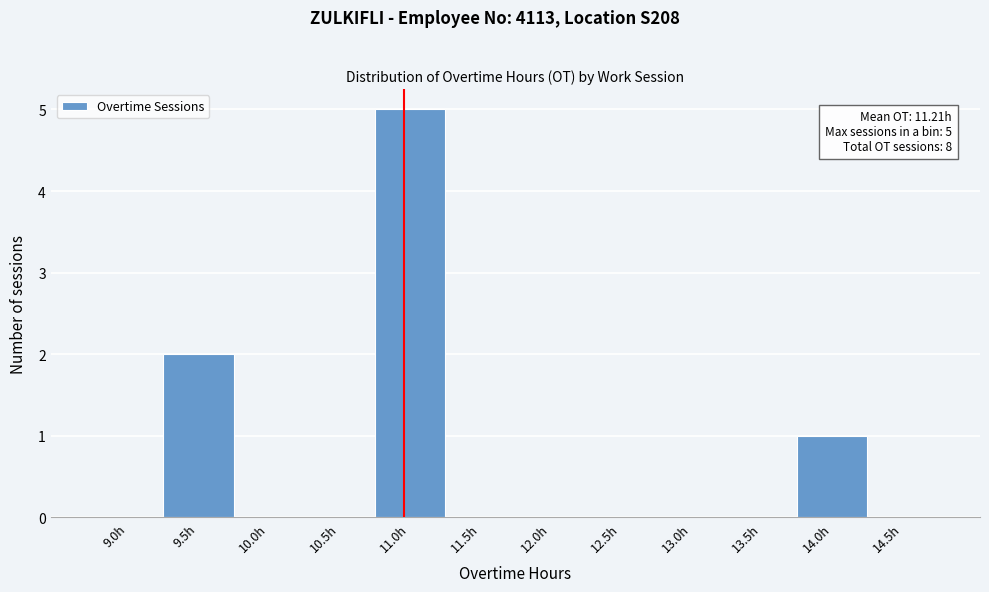

Reading left to right, extract all data points from this chart.

9.0h=0	9.5h=2	10.0h=0	10.5h=0	11.0h=5	11.5h=0	12.0h=0	12.5h=0	13.0h=0	13.5h=0	14.0h=1	14.5h=0